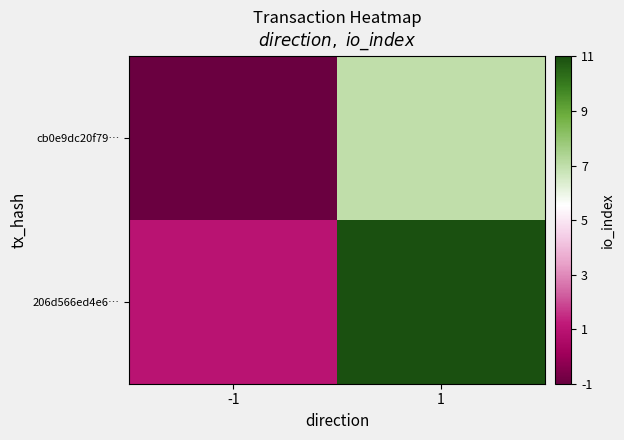

Reading right to left, transcribe all the data shown in this chart.

cb0e9dc20f79…: 1=7	-1=-1
206d566ed4e6…: 1=11	-1=1